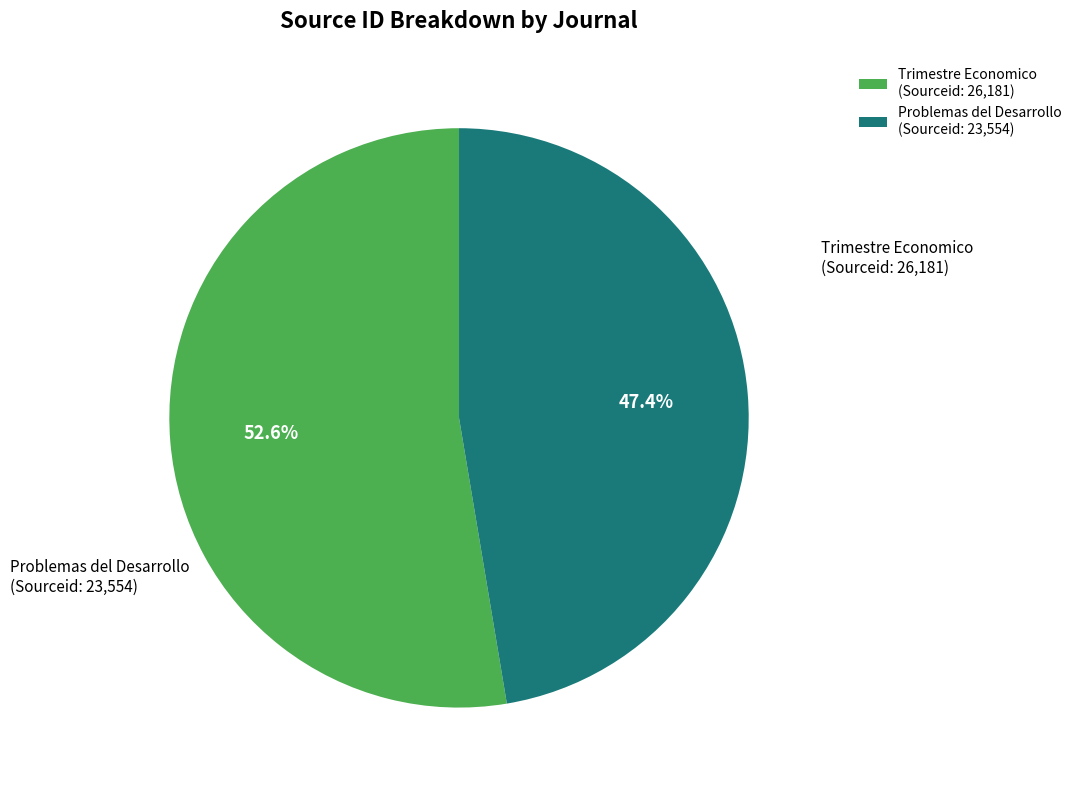

What portion of the pie excludes Trimestre Economico (Sourceid: 26,181)?

47.4%